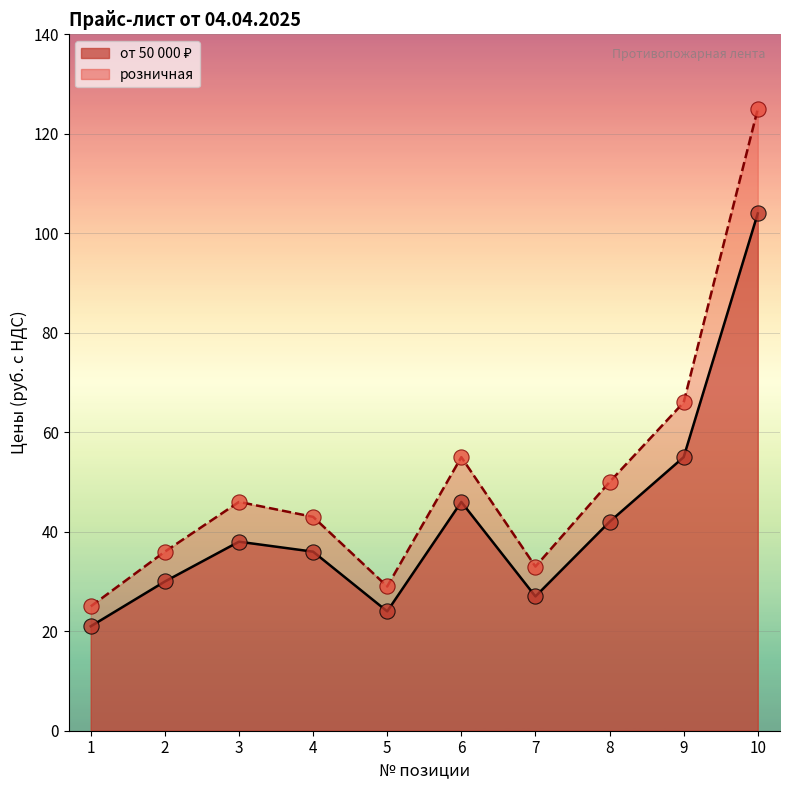

Which series reaches the minimum Y coordinate?

от 50 000 ₽